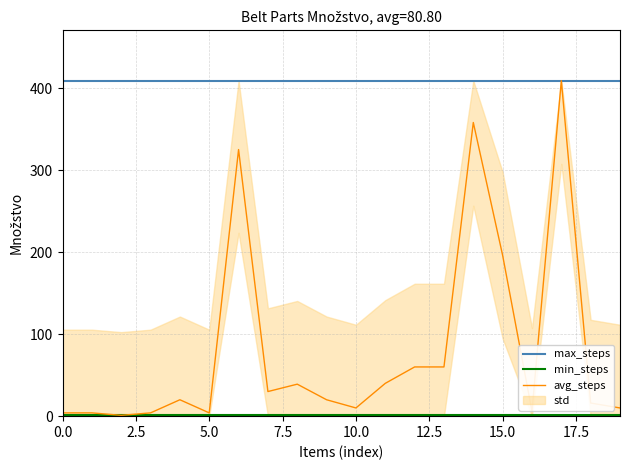

At which label is avg_steps closest to 205?

15.0